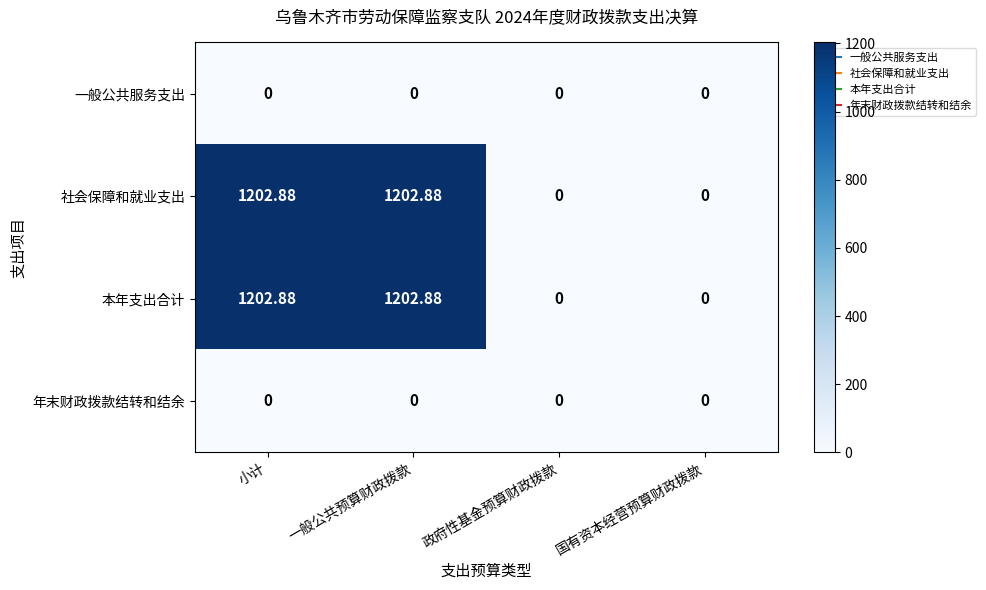

How many series are shown in this chart?

4